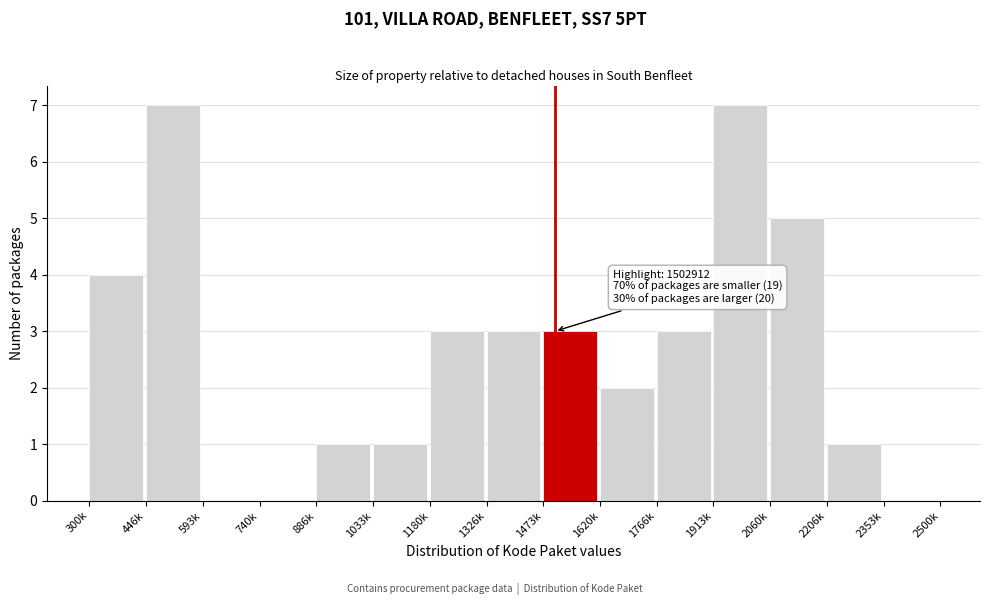

Reading left to right, list all the values displayed in this chart.

300k=4	446k=7	593k=0	740k=0	886k=1	1033k=1	1180k=3	1326k=3	1473k=3	1620k=2	1766k=3	1913k=7	2060k=5	2206k=1	2353k=0